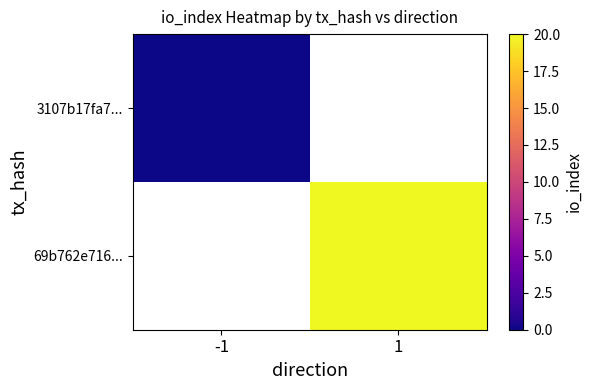

Rank the series by their maximum value, from lowest to highest.

3107b17fa7..., 69b762e716...